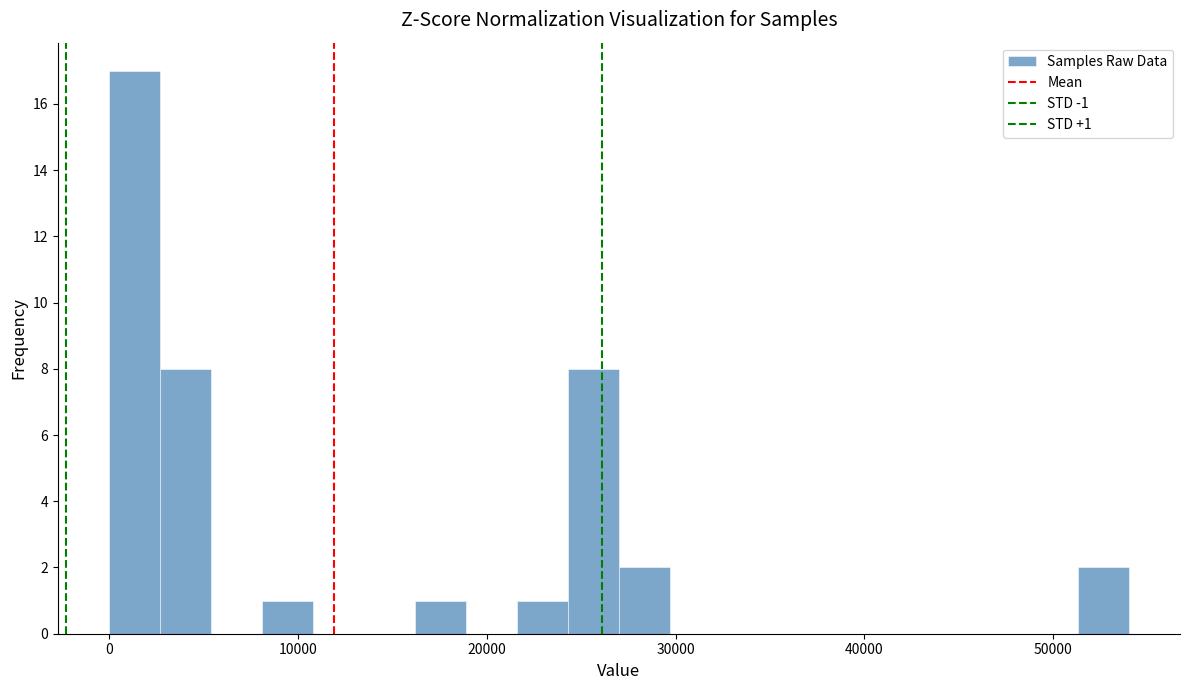

Read against the x-axis, roughly where is the centre of the tallest bar?

1000